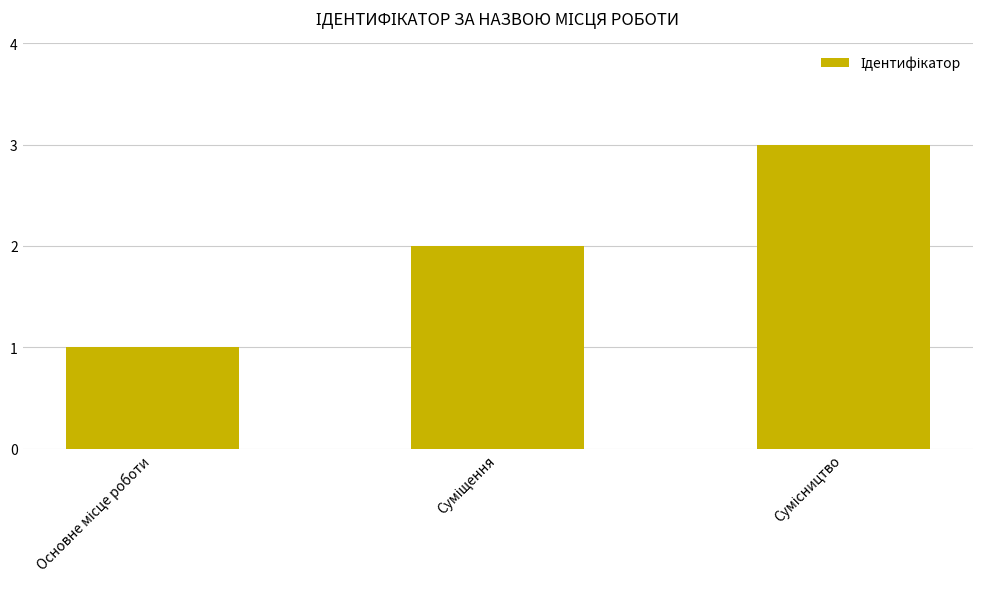

What is the greatest value displayed?

3